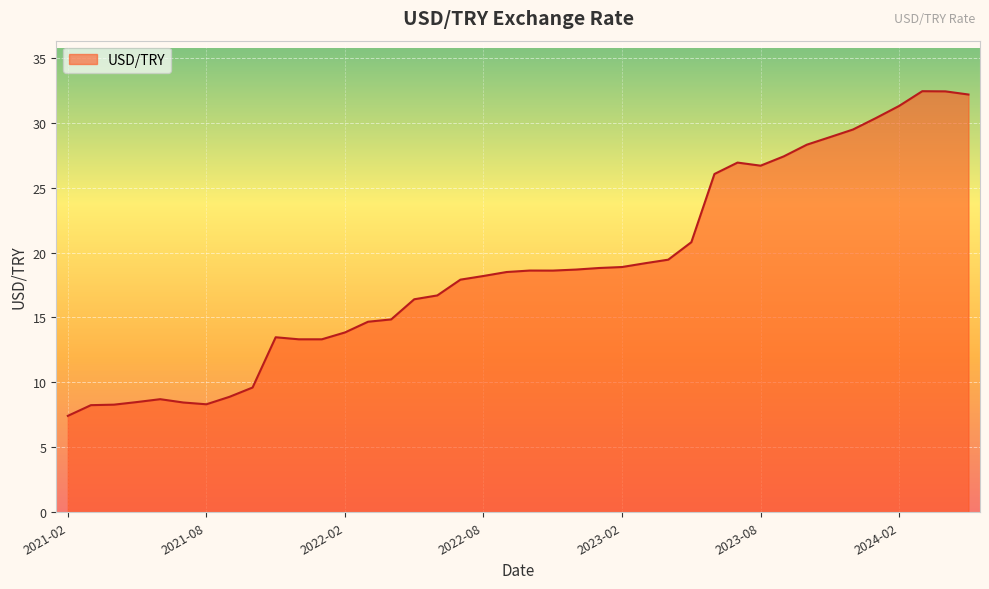

What is the minimum value shown in the chart?

7.4